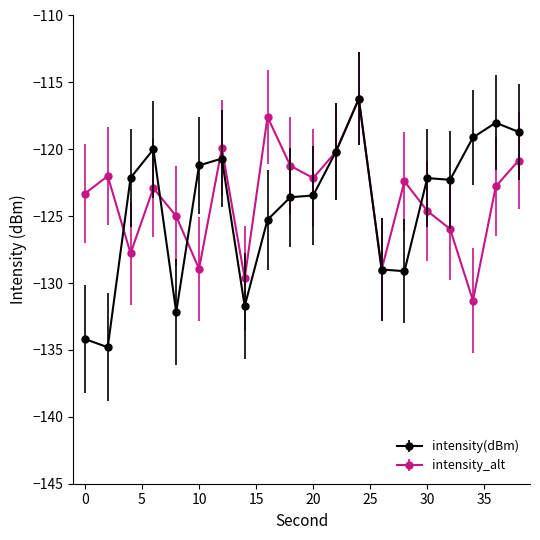

What is the highest value of the intensity(dBm) series?

-116.2